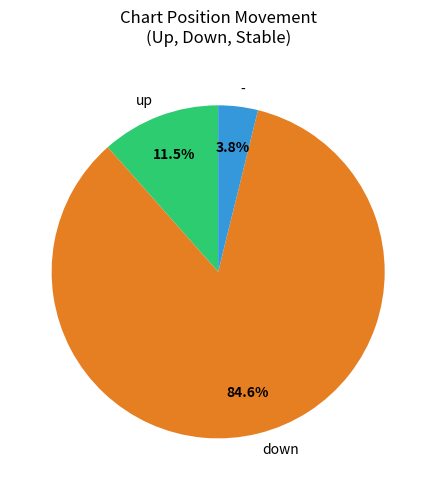

To the nearest percent, what is the combined percentage of - and down?

88%